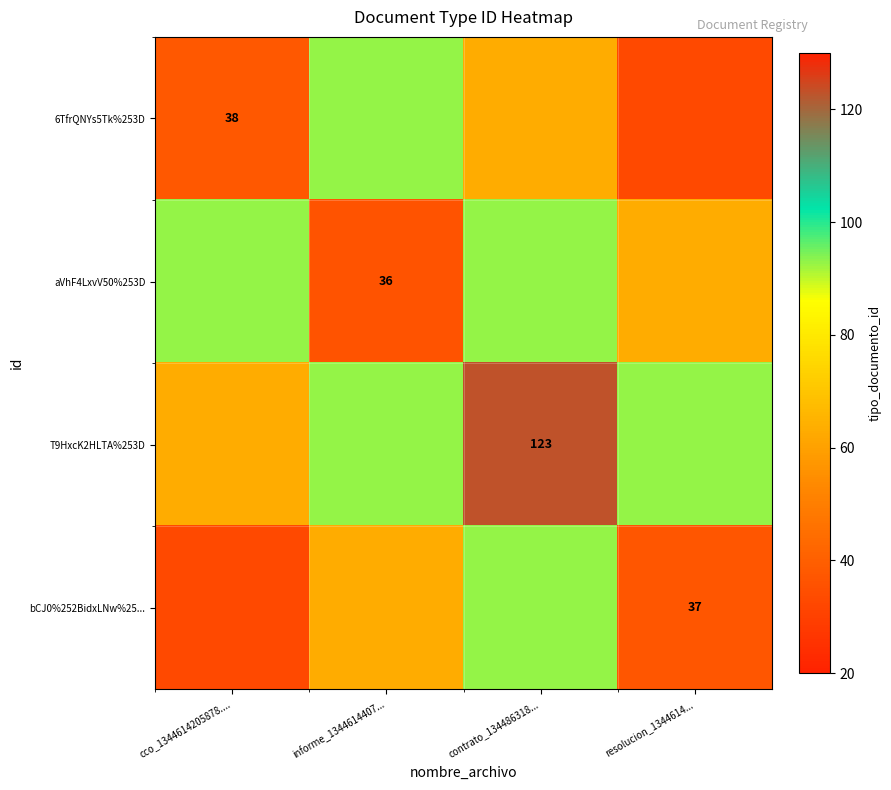

At which label does 6TfrQNYs5Tk%253D reach its minimum?

resolucion_1344614...